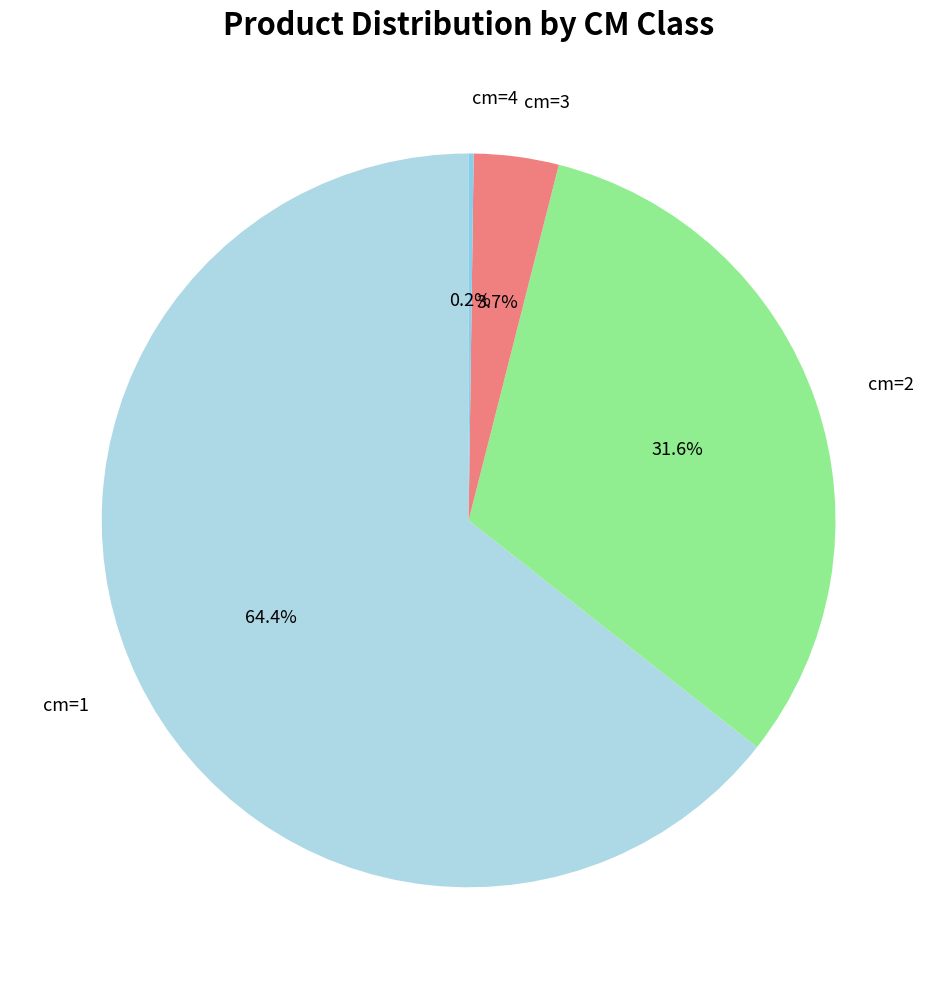

What percentage is NOT represented by cm=2?

68.4%